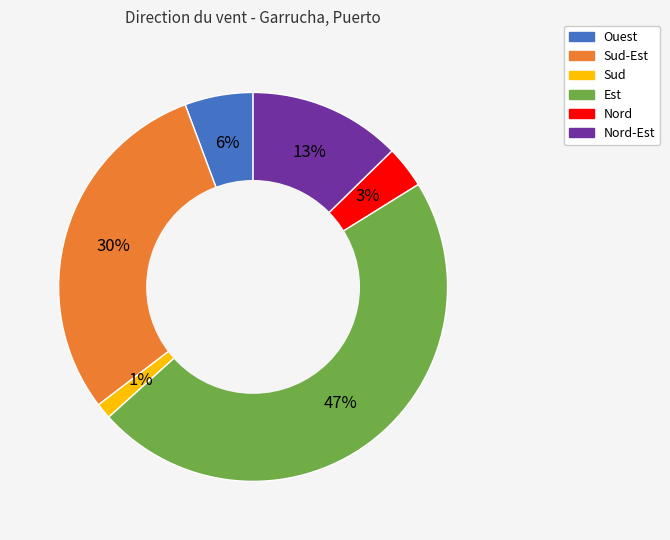

Combined, do Est and Ouest account for over 50%?

Yes